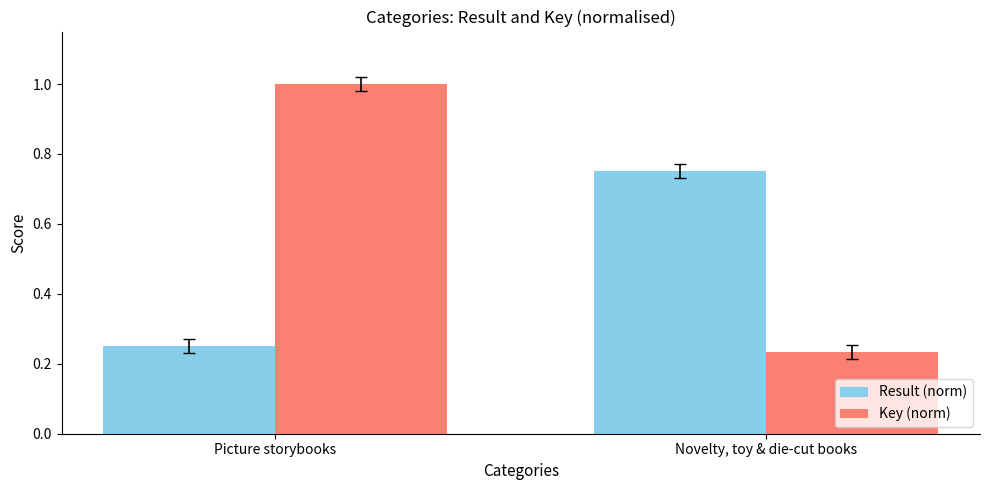

What is the value of the Key (norm) bar at the 1st from the left?

1.0